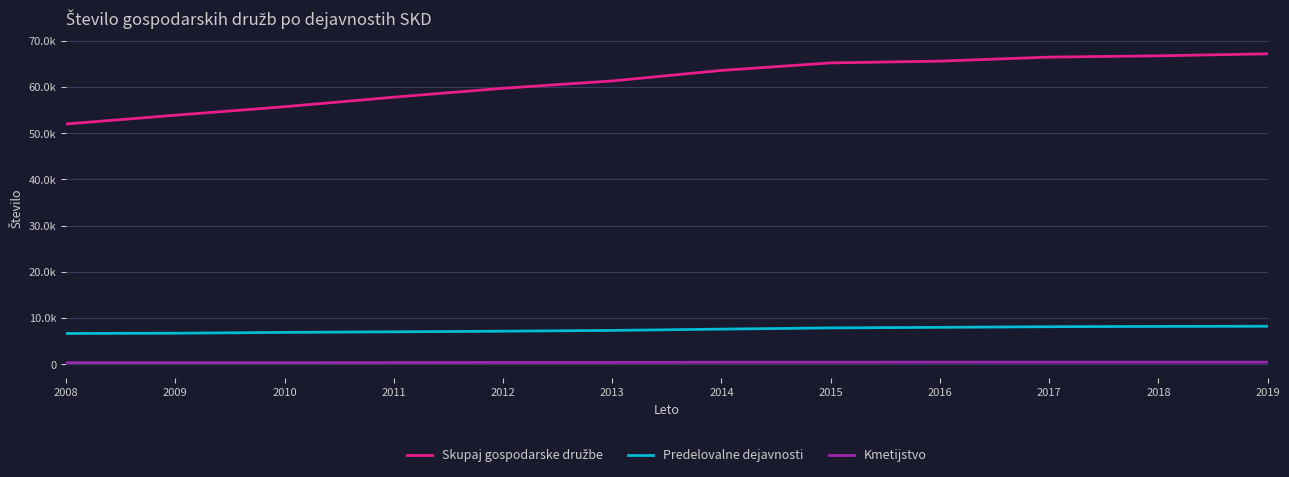

True or false: Kmetijstvo and Skupaj gospodarske družbe cross at least once.

False